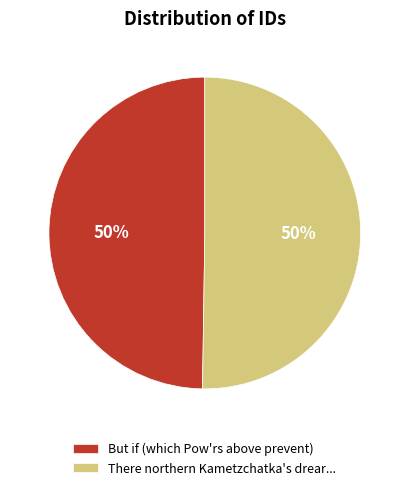

Is it true that But if (which Pow'rs above prevent) is 37% of the pie?

False